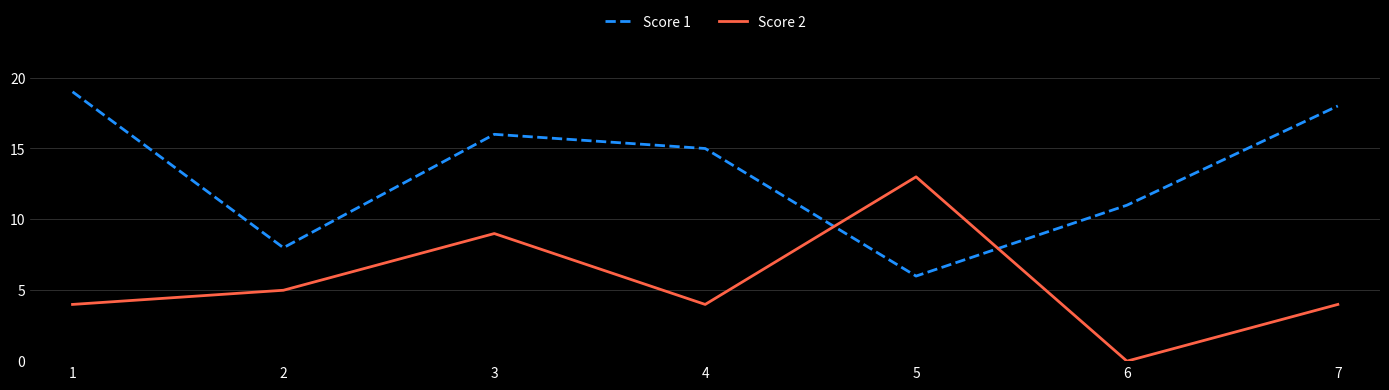

Is this an area chart (filled region under the line)?

No